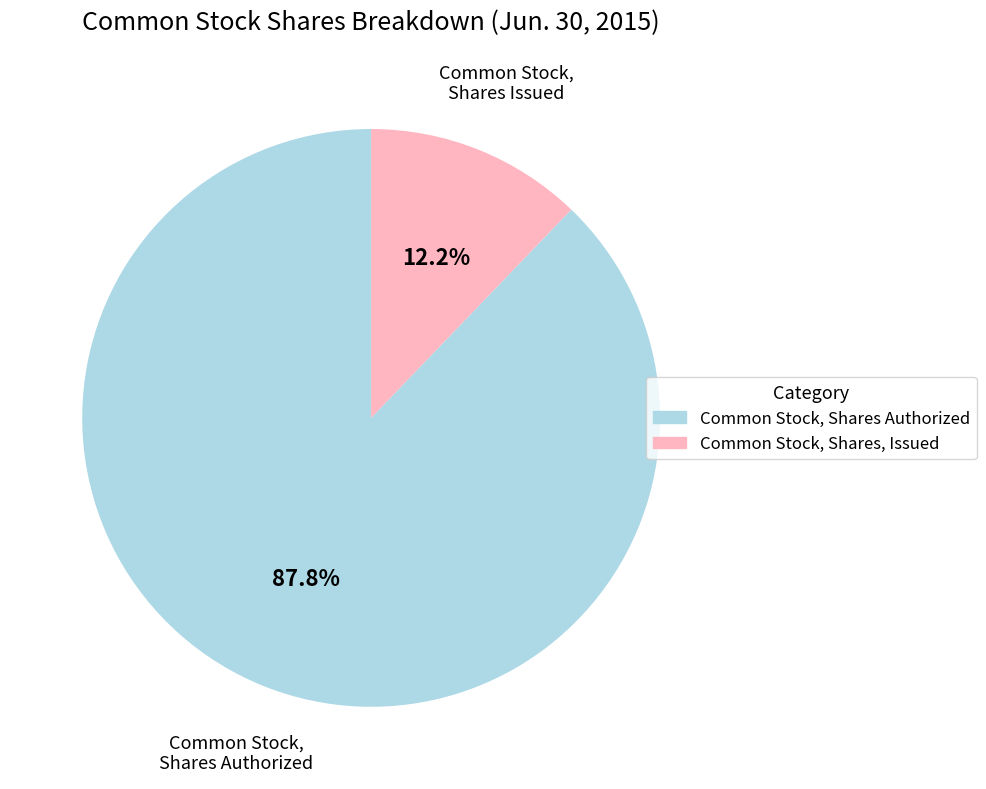

How many segments does this pie chart have?

2